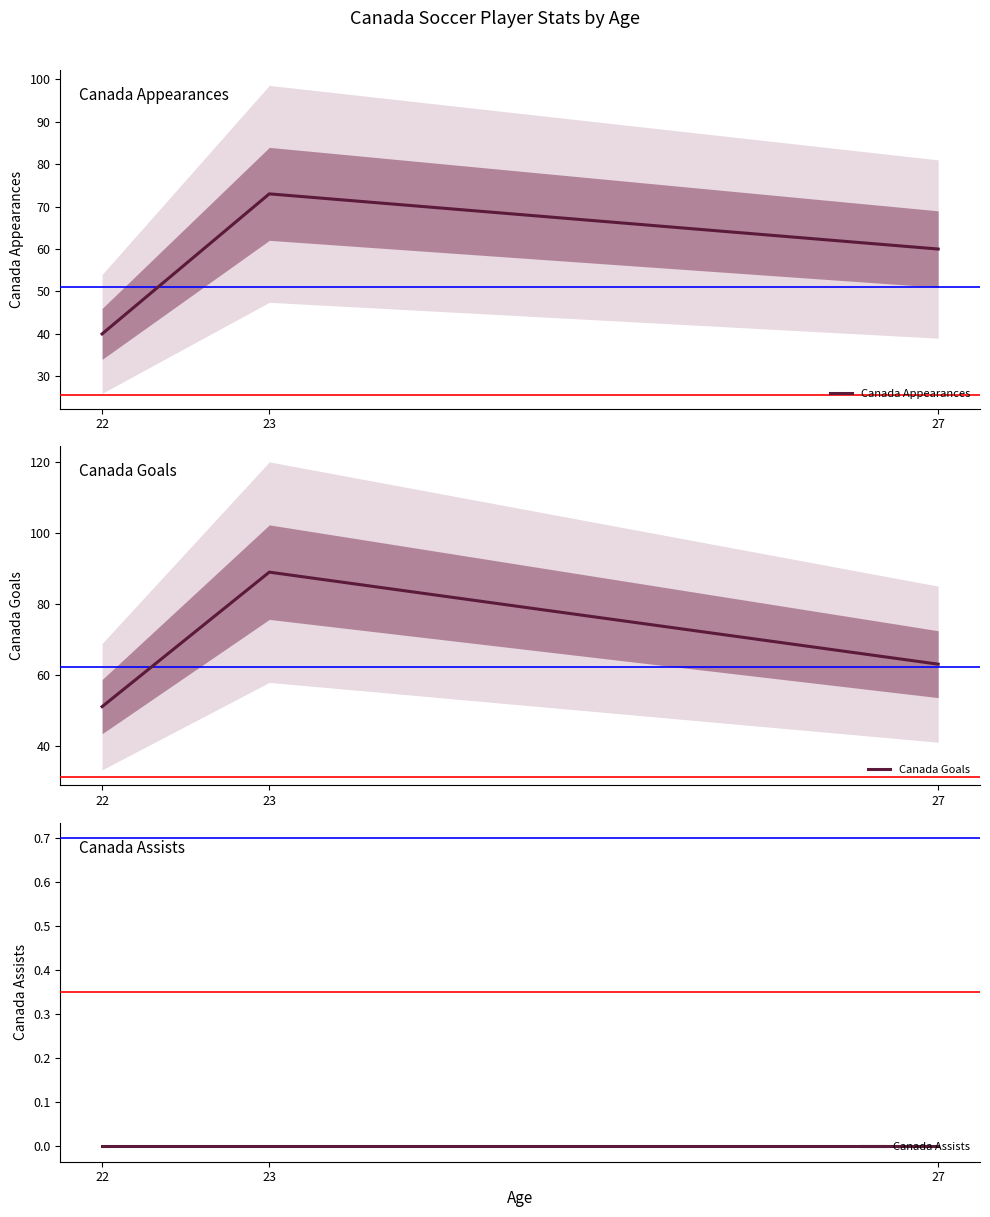

How many data points in Canada Goals are above 63?

1